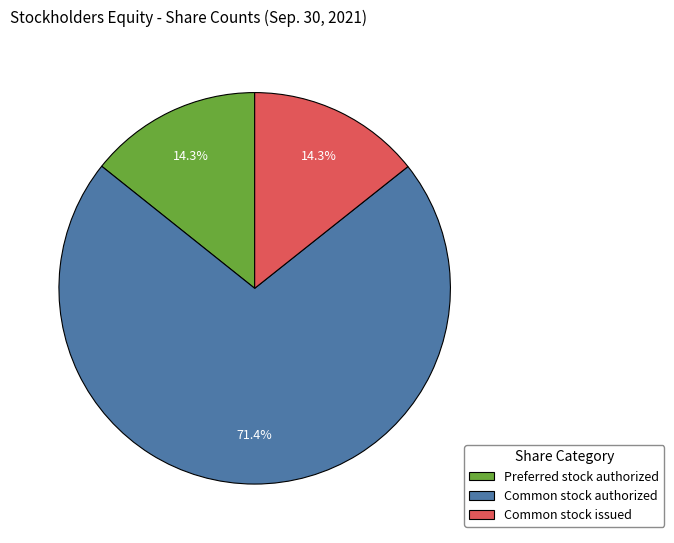

Which slice is the largest?

Common stock authorized